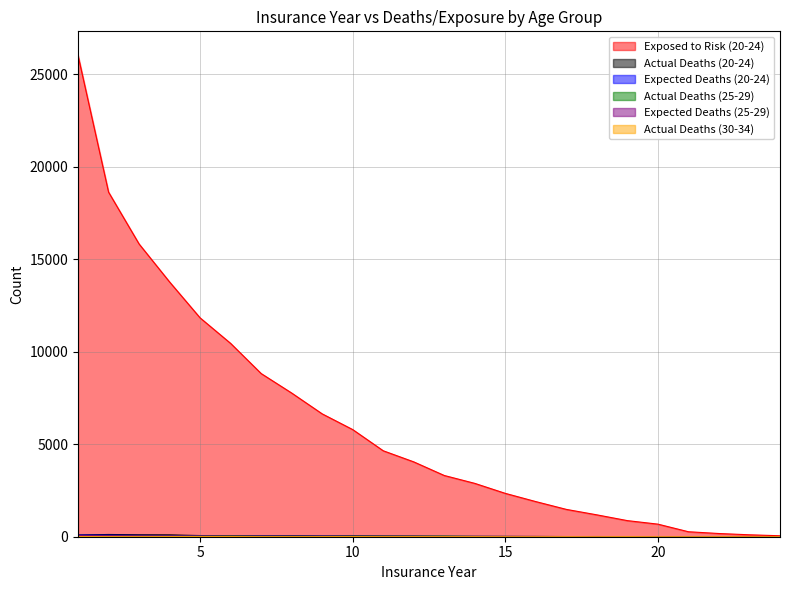

What value does the Expected Deaths (25-29) series have at 8?

29.6